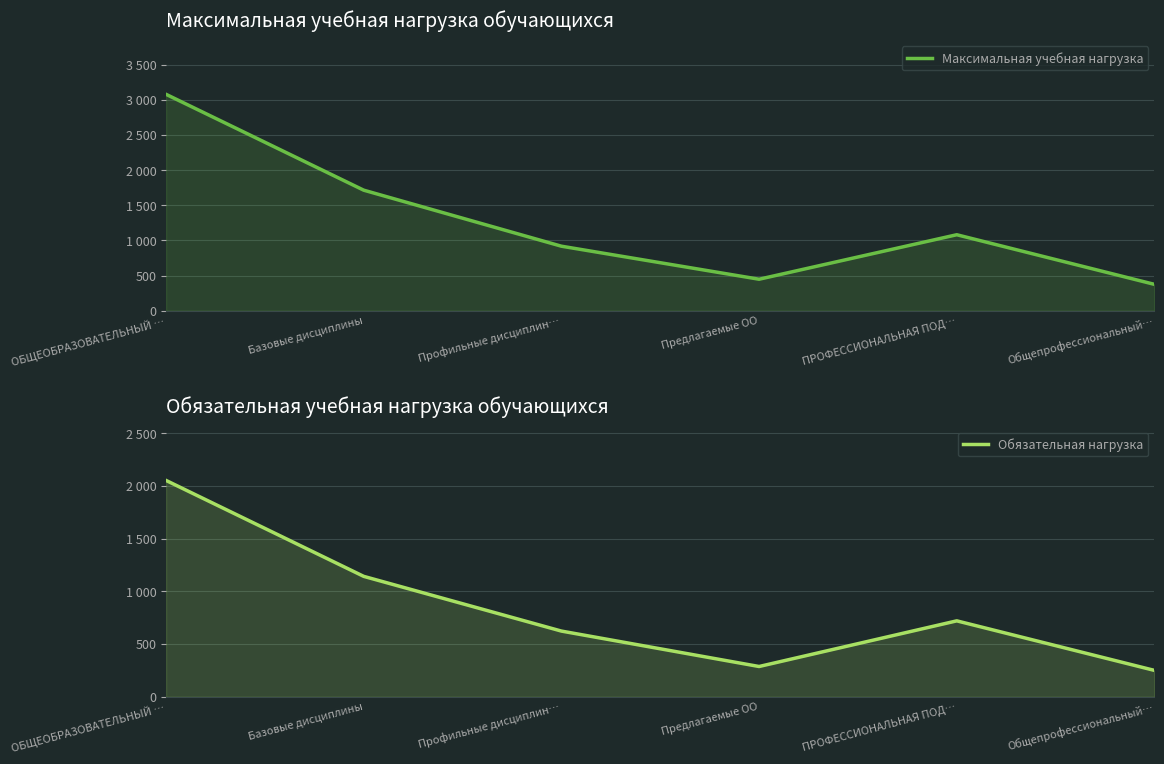

True or false: Обязательная нагрузка has more than 1 points higher than both neighbors.

False